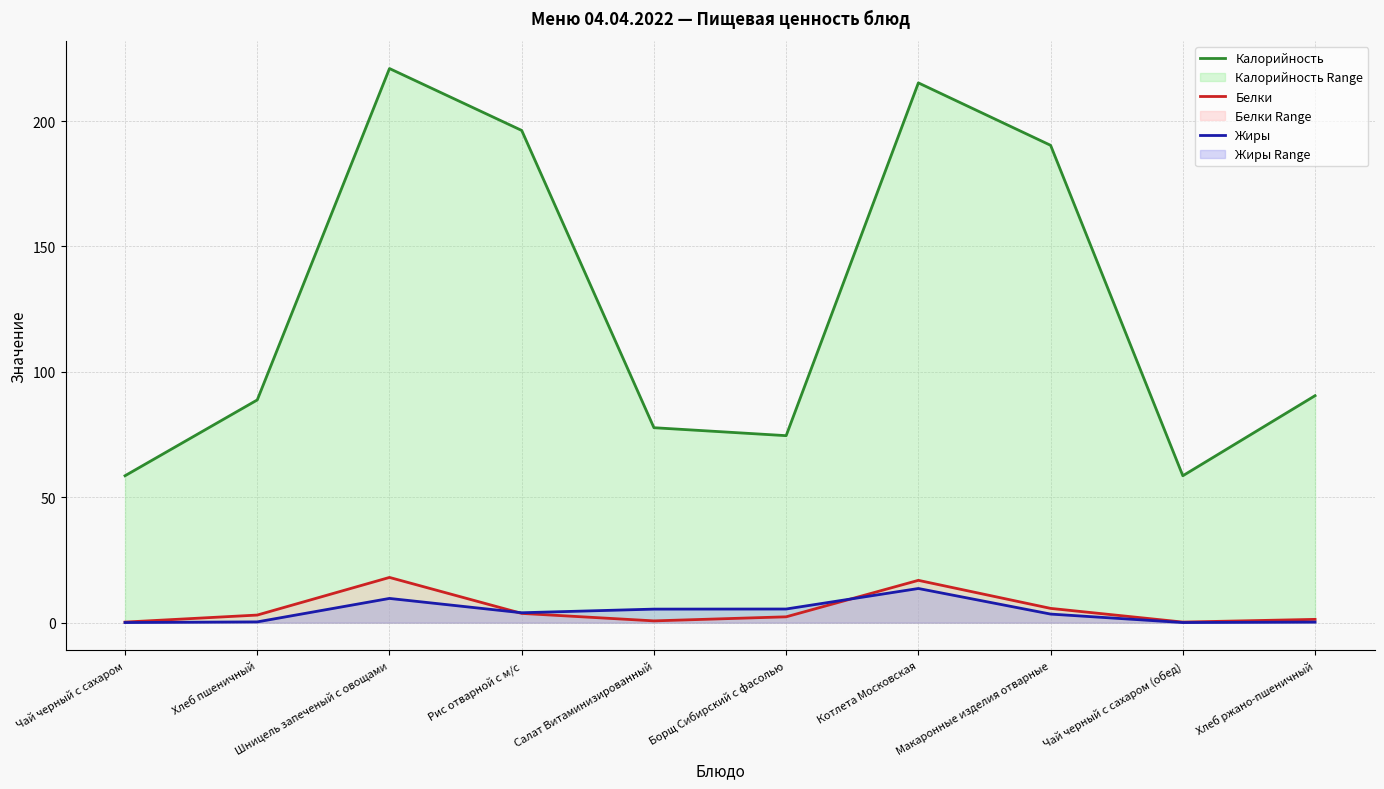

Between Хлеб ржано-пшеничный and Салат Витаминизированный, which is larger?

Хлеб ржано-пшеничный